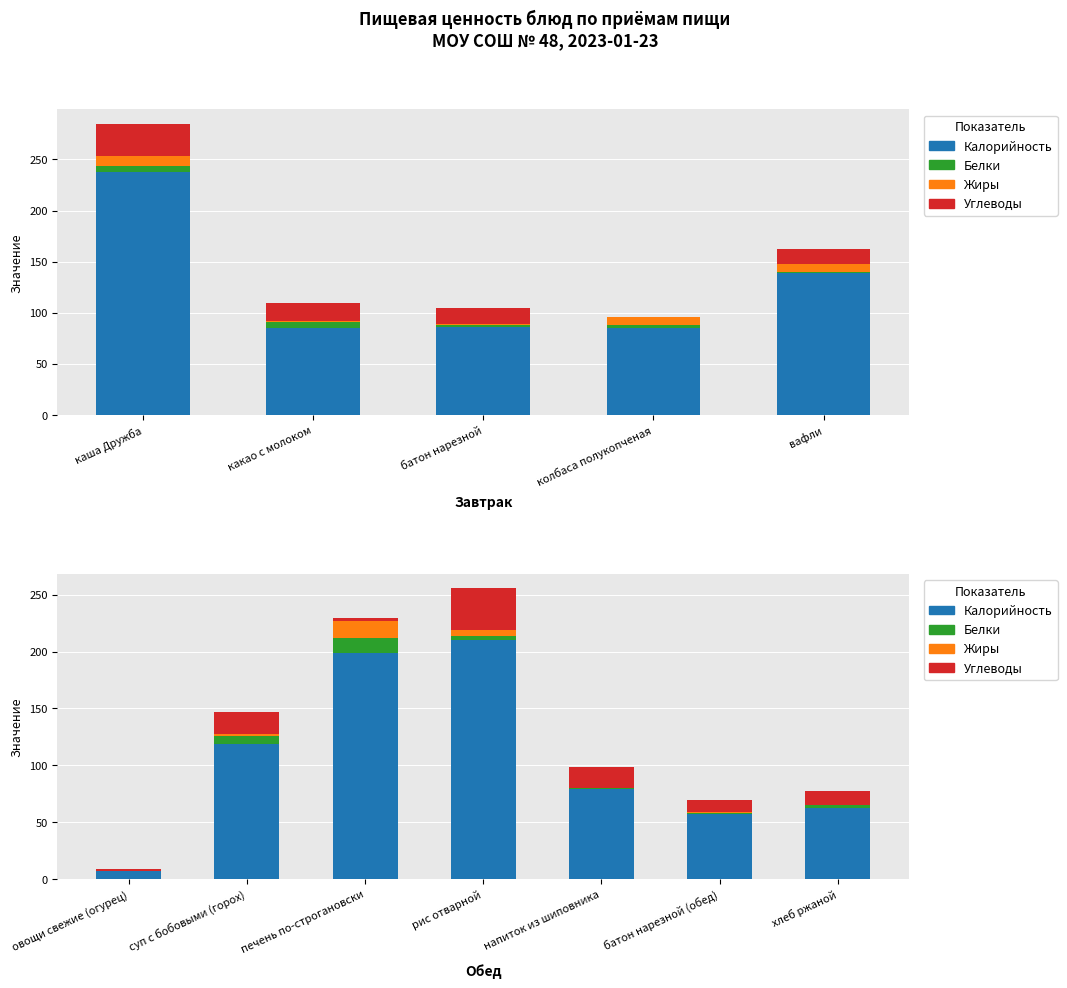

How many values in the Углеводы series exceed 11?

4